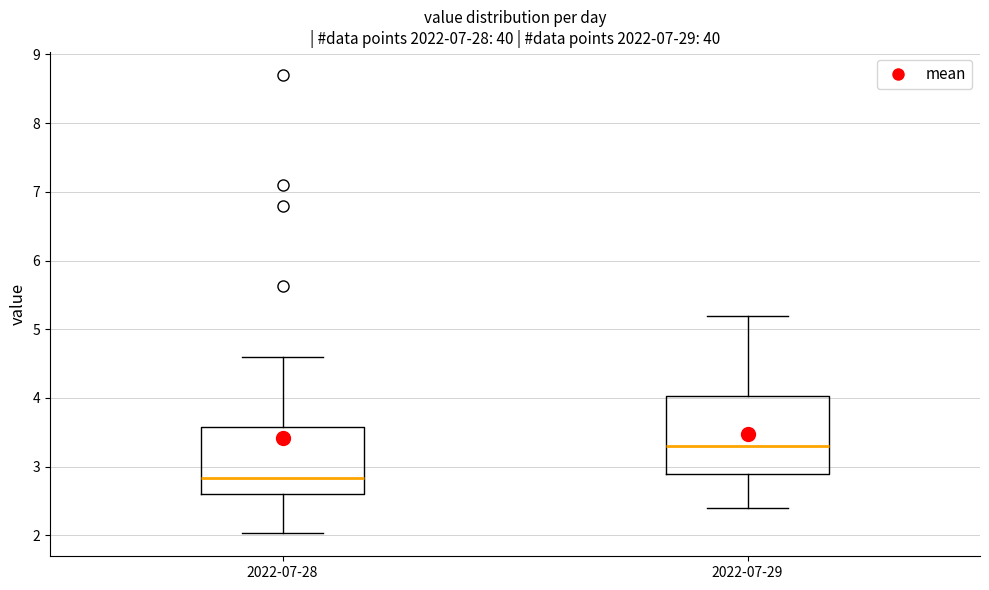

Reading left to right, read every box against the y-axis: the position of its median line, the range the box covers, and the ends of its whiskers. The values are not printed on the chart, so give them approximately, as read against the axis.

2022-07-28: median 2.8, box 2.6 to 3.6, whiskers 2.0 to 4.6
2022-07-29: median 3.3, box 2.9 to 4.0, whiskers 2.4 to 5.2